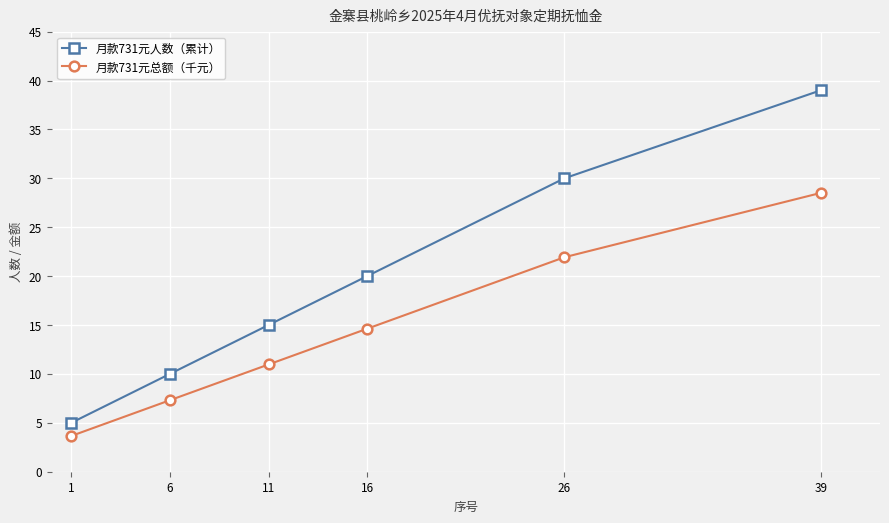

What are all the series names shown in the legend?

月款731元人数（累计）, 月款731元总额（千元）